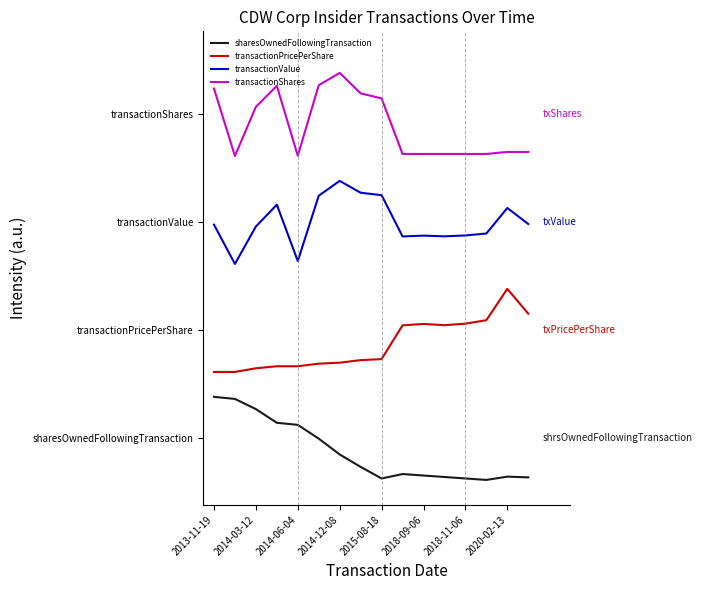

Does the chart have visible grid lines?

No